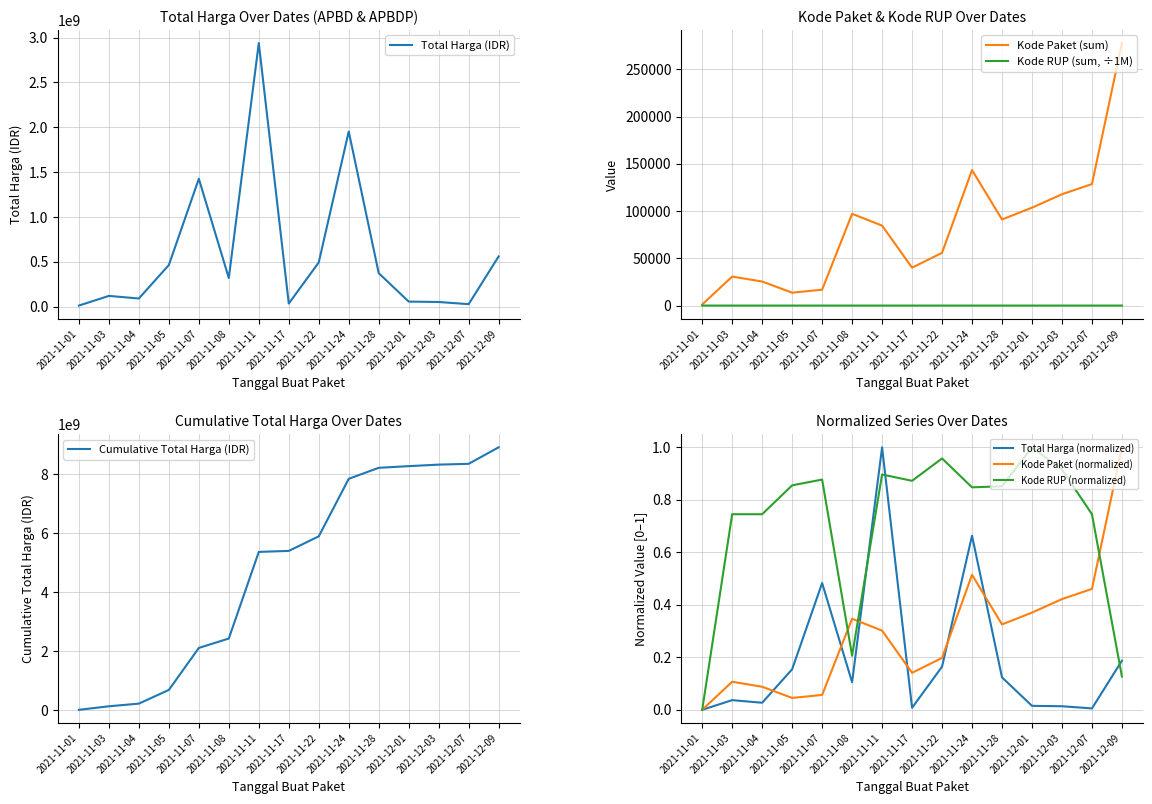

What is the total value across all series at 2021-11-08?

319342098.7